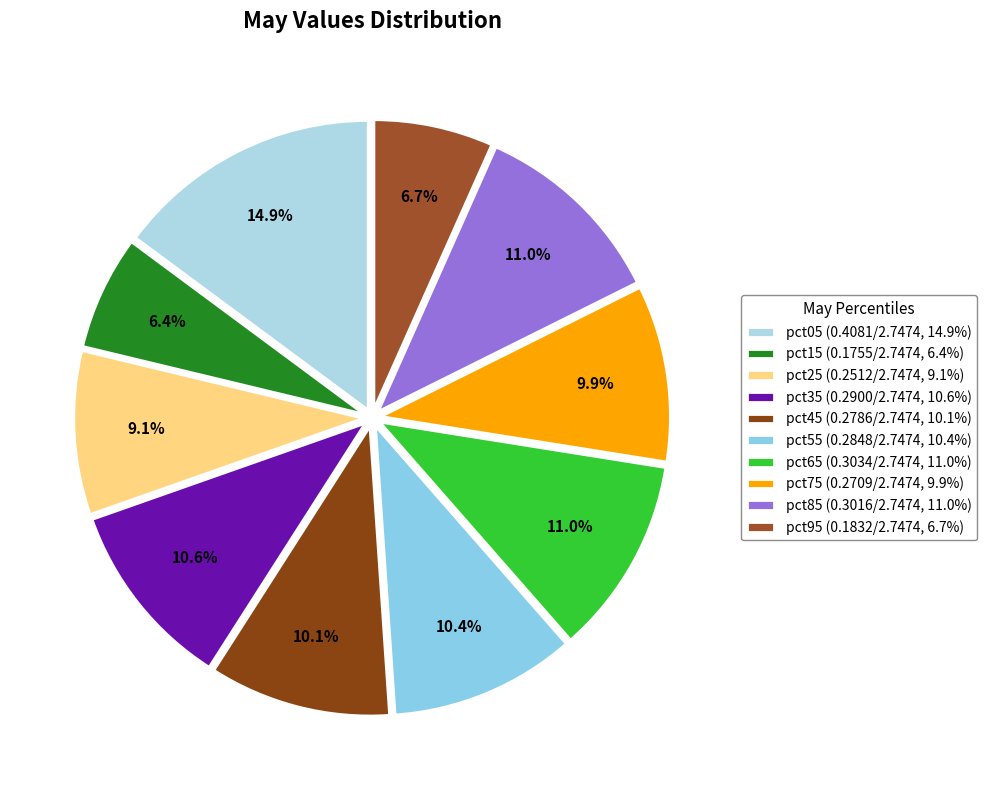

To the nearest percent, what portion does pct75 represent?

10%